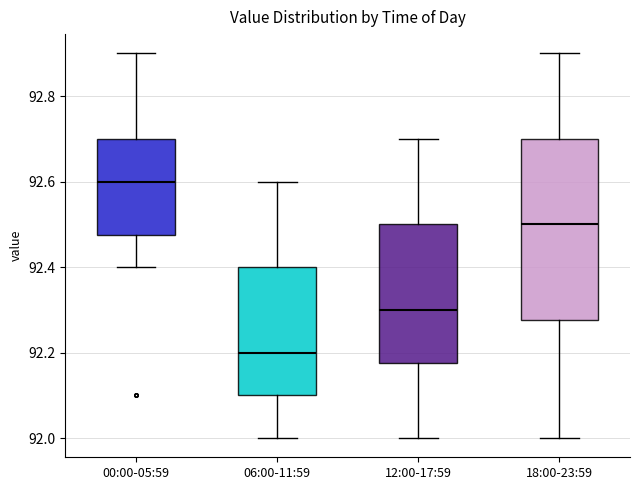

Which box's median line is the highest?

00:00-05:59